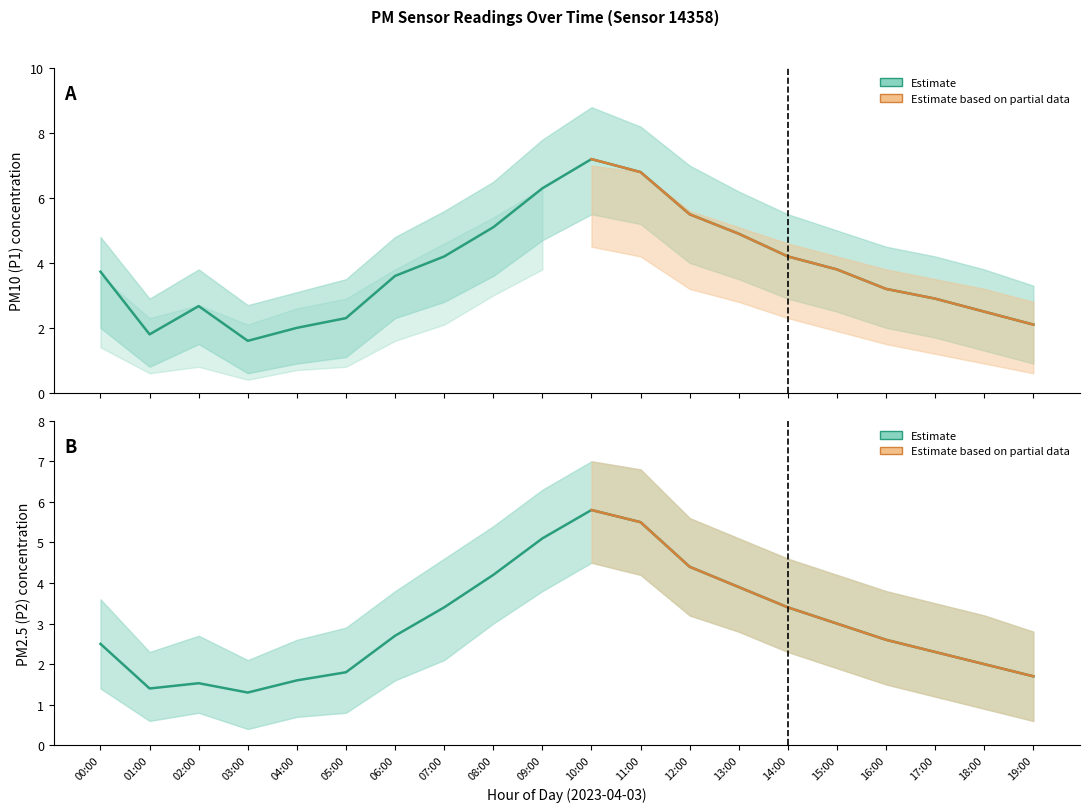

Rank the series at 12:00 from lowest to highest value.

P2, P1